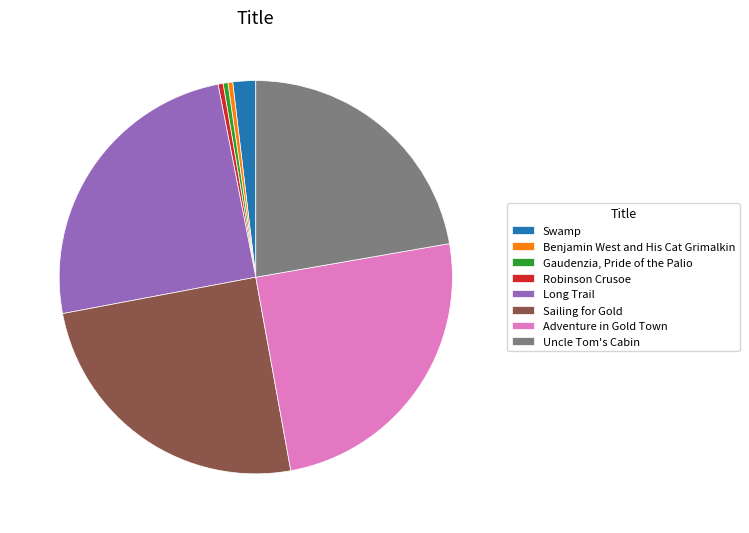

Combined, do Gaudenzia, Pride of the Palio and Swamp account for over 50%?

No